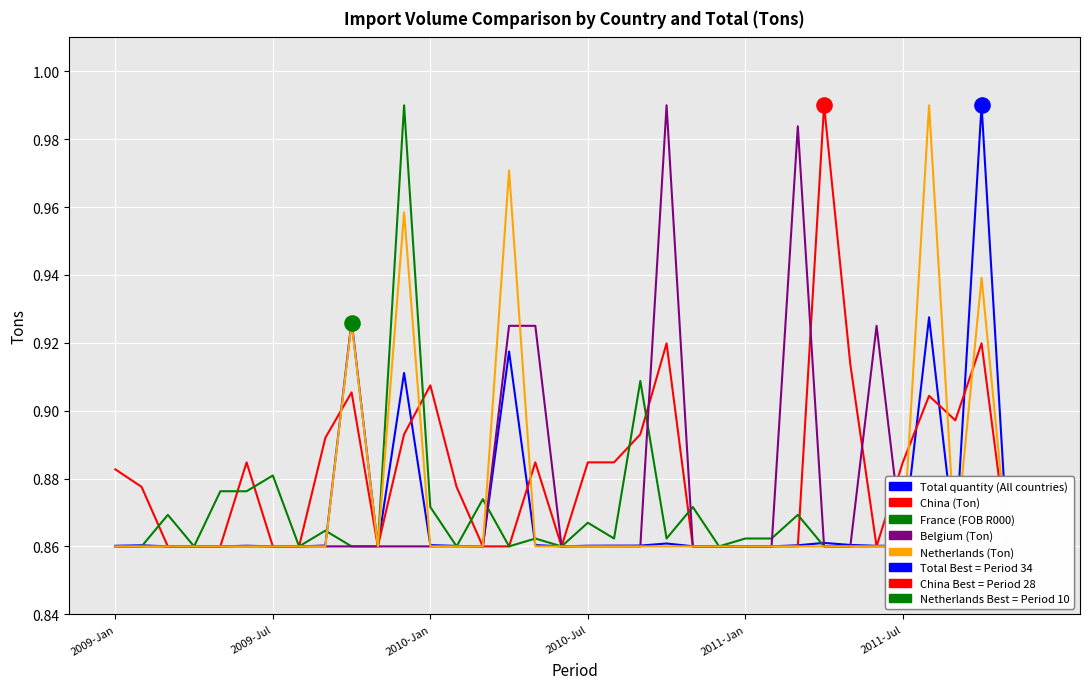

Which series reaches the maximum Y coordinate?

Total quantity (All countries)